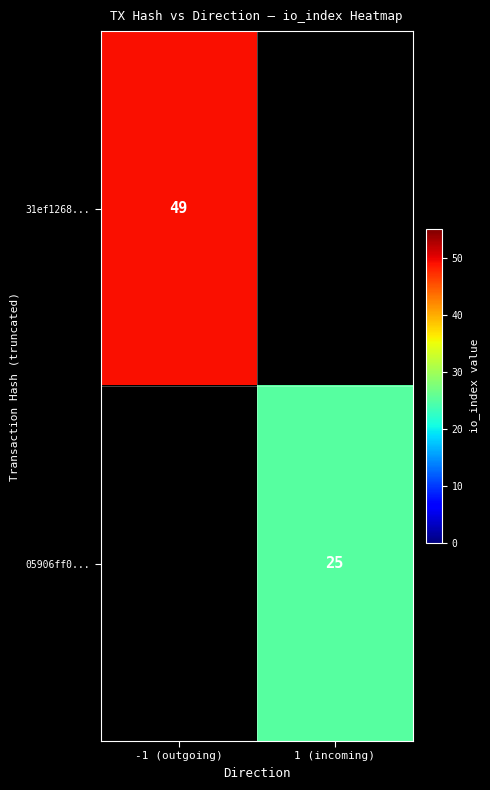

True or false: 31ef1268... has a value of 49 at -1 (outgoing).

True